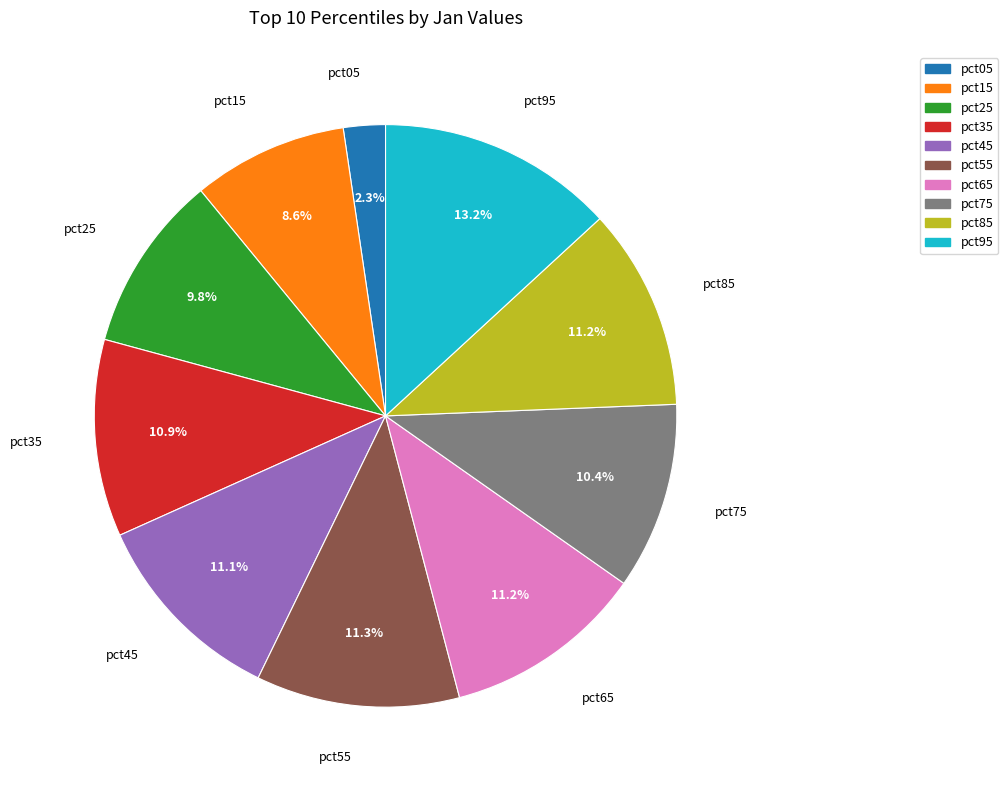

To the nearest percent, what percentage of the pie is pct85?

11%